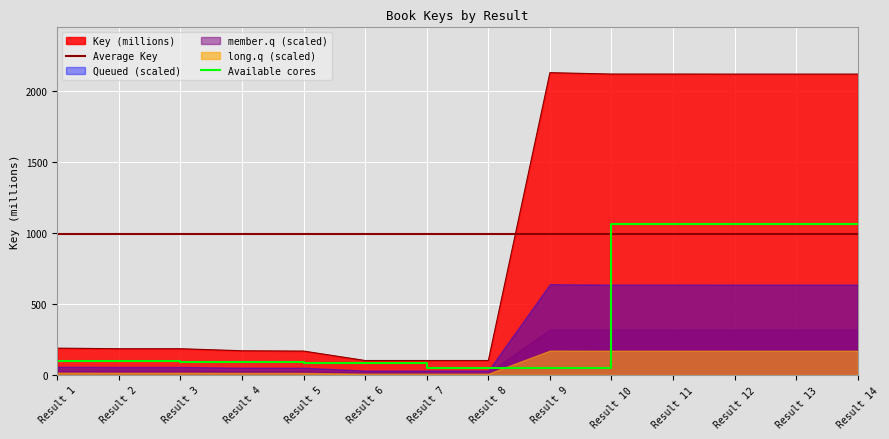

True or false: there are more than 0 points higher than both neighbors.

True